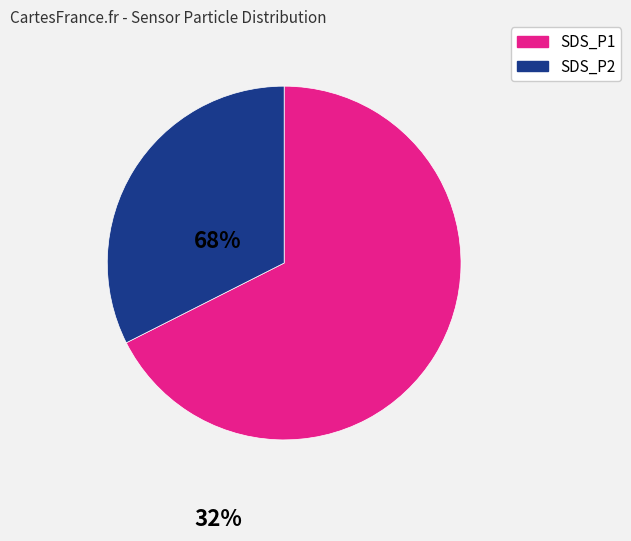

What is the ratio of the value at SDS_P1 to the value at SDS_P2?

2.0